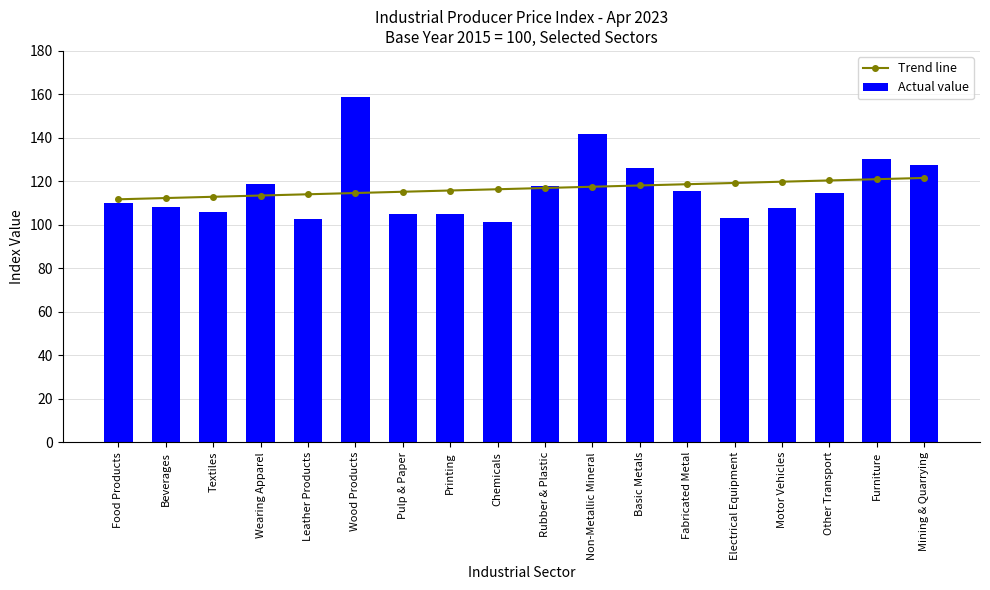

What value does the Trend line series have at Chemicals?

116.4